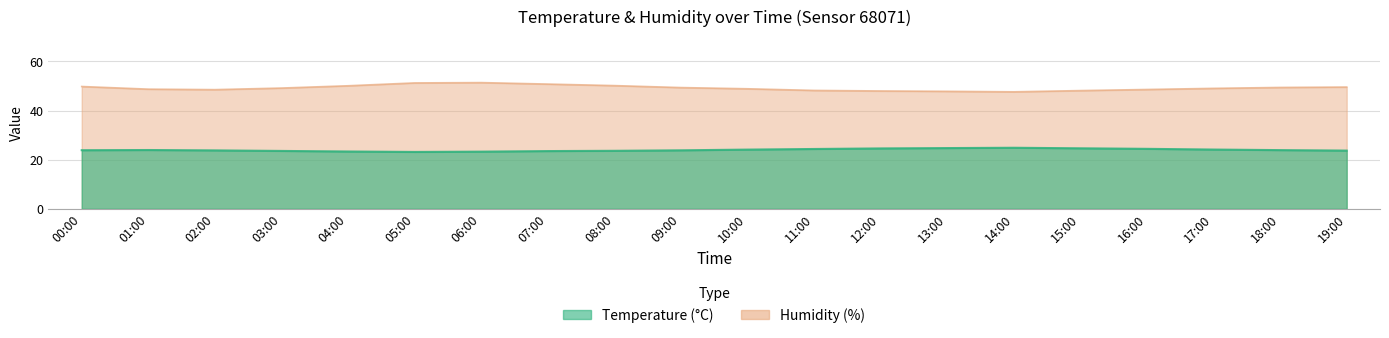

How many lines are shown in the chart?

2